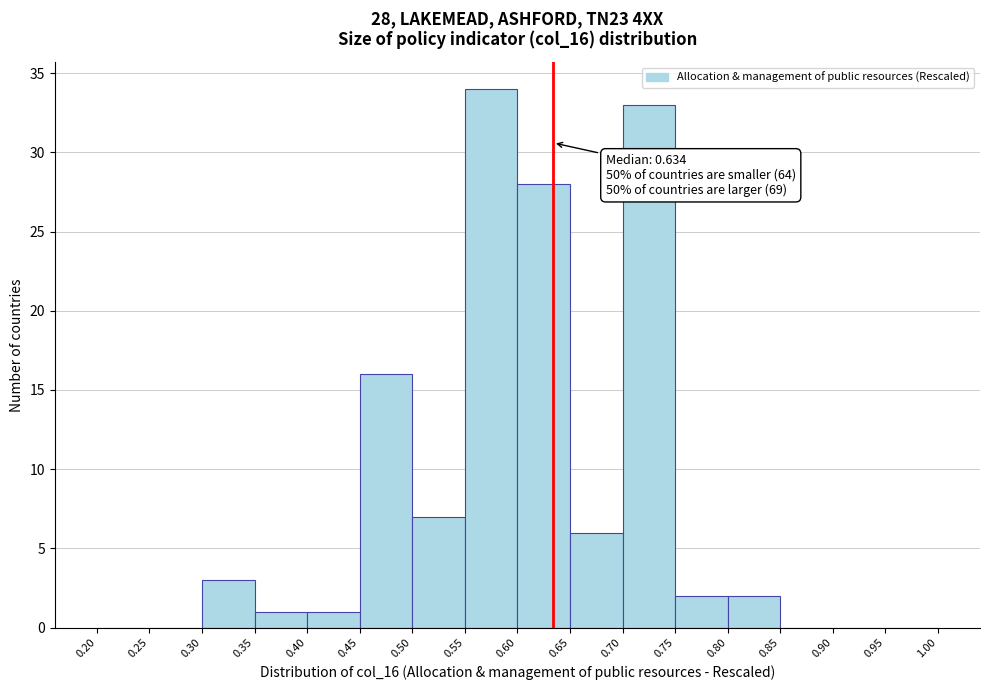

Over which range of the x-axis is the bar tallest?

0.55 to 0.60